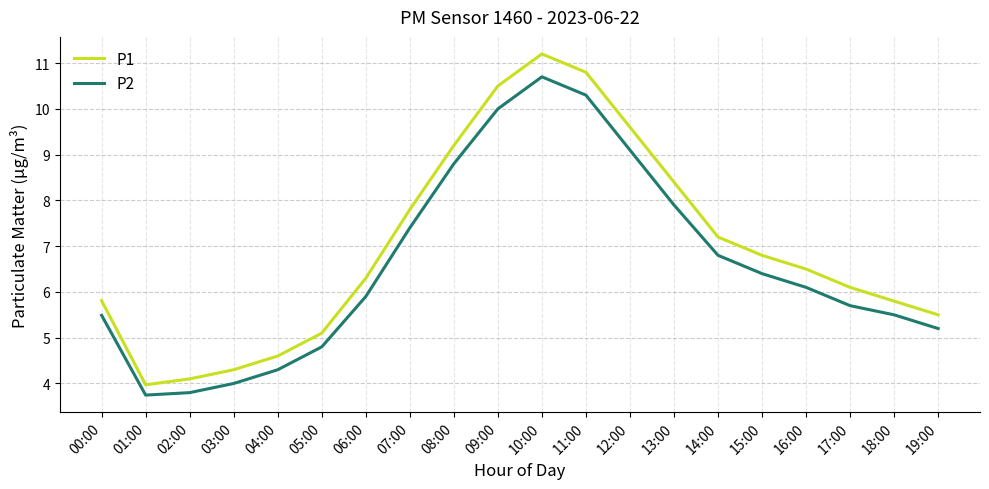

What is the average value of the P2 series?

6.6